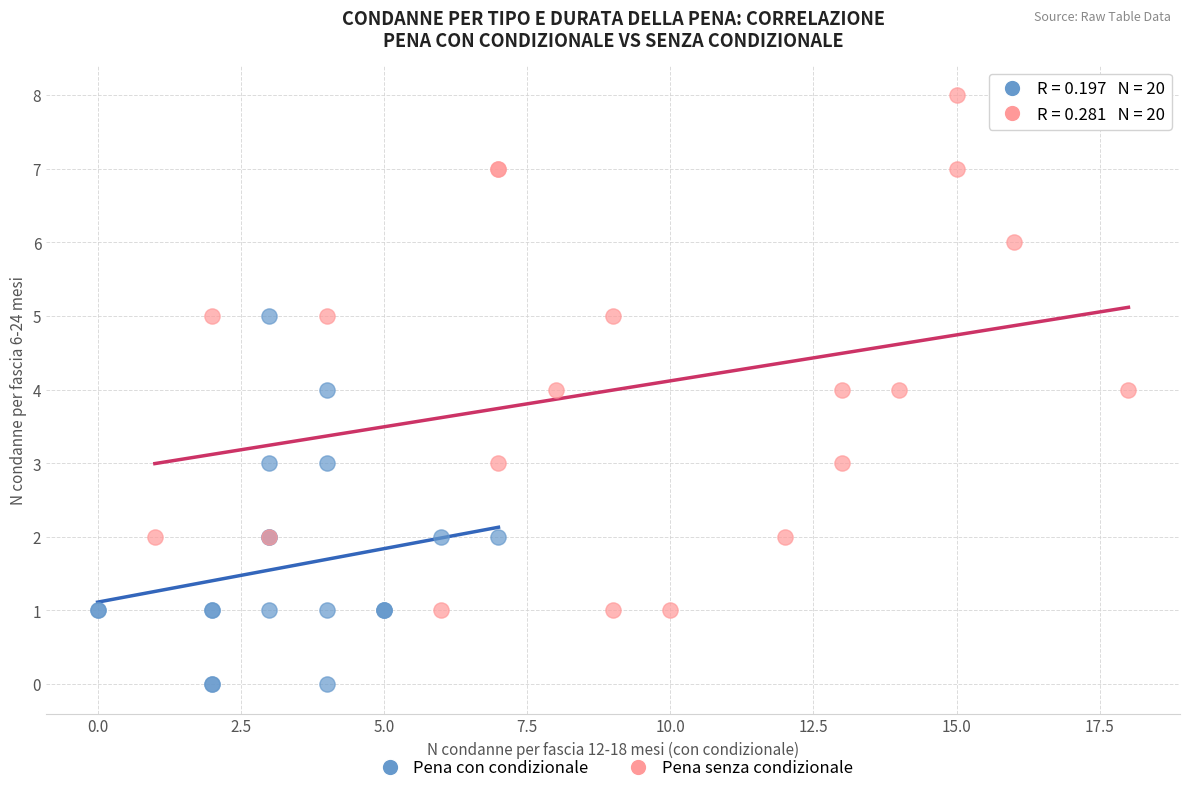

What are all the series names shown in the legend?

Pena con condizionale, Pena senza condizionale